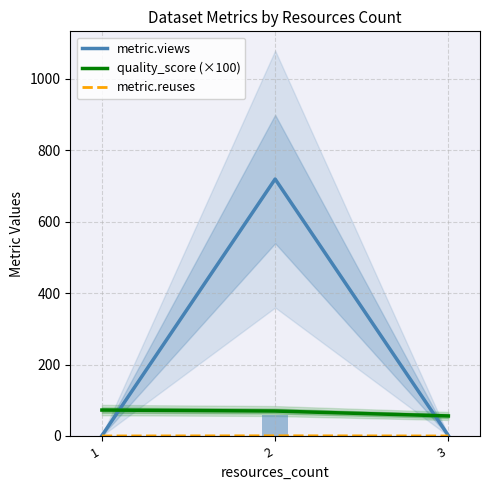

How many metric.reuses values are between 0 and 1?

3